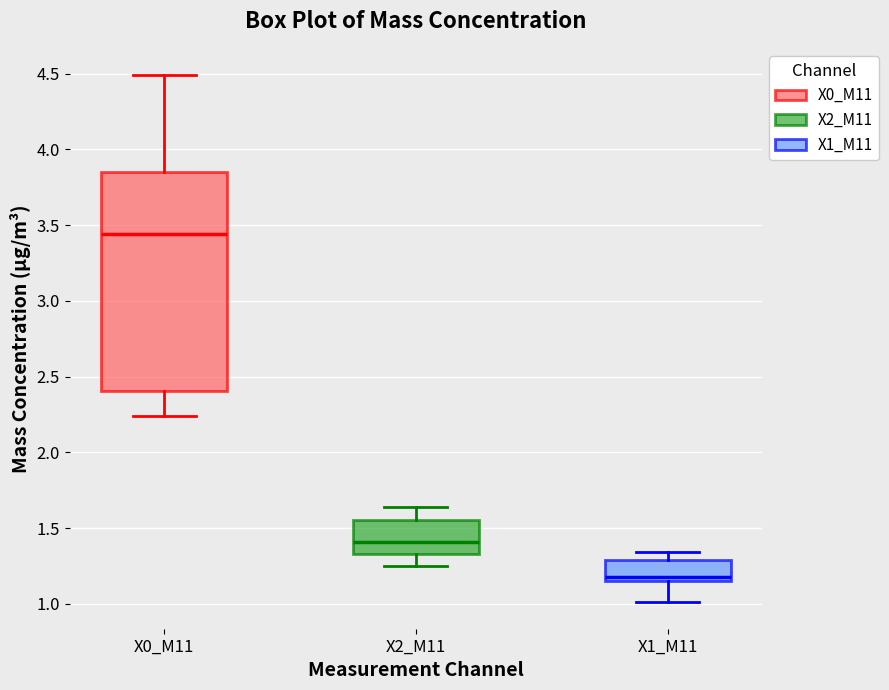

Reading left to right, transcribe this box plot: for each box, give where its median line is, the range the box spans, and where its two whiskers end, as read against the y-axis. The values are not printed on the chart, so give them approximately, as read against the axis.

X0_M11: median 3.45, box 2.40 to 3.85, whiskers 2.25 to 4.50
X2_M11: median 1.40, box 1.35 to 1.55, whiskers 1.25 to 1.65
X1_M11: median 1.20, box 1.15 to 1.30, whiskers 1.00 to 1.35